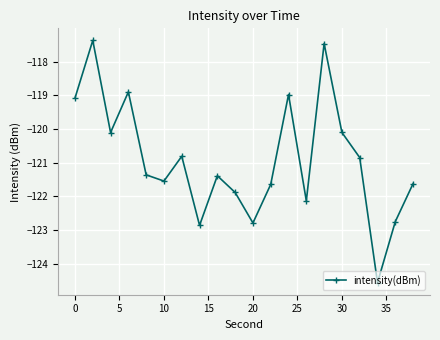

Is this an area chart (filled region under the line)?

No